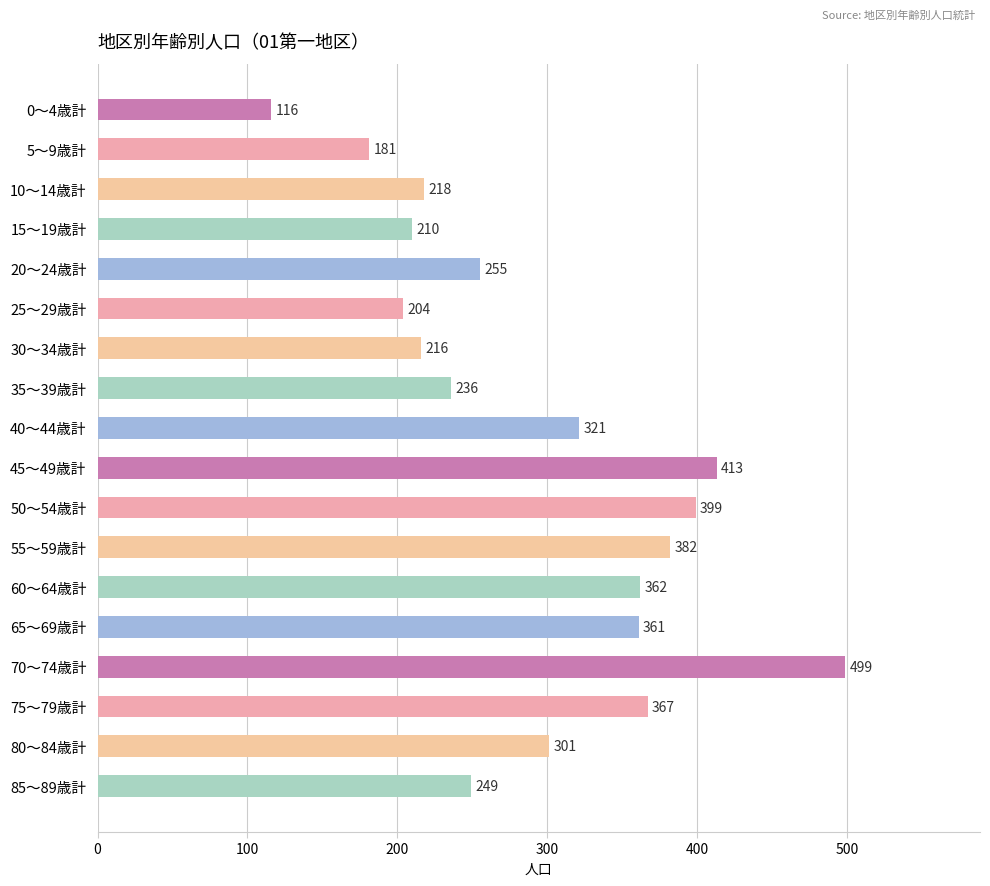

Read the value at 30～34歳計, to the nearest 5.

215